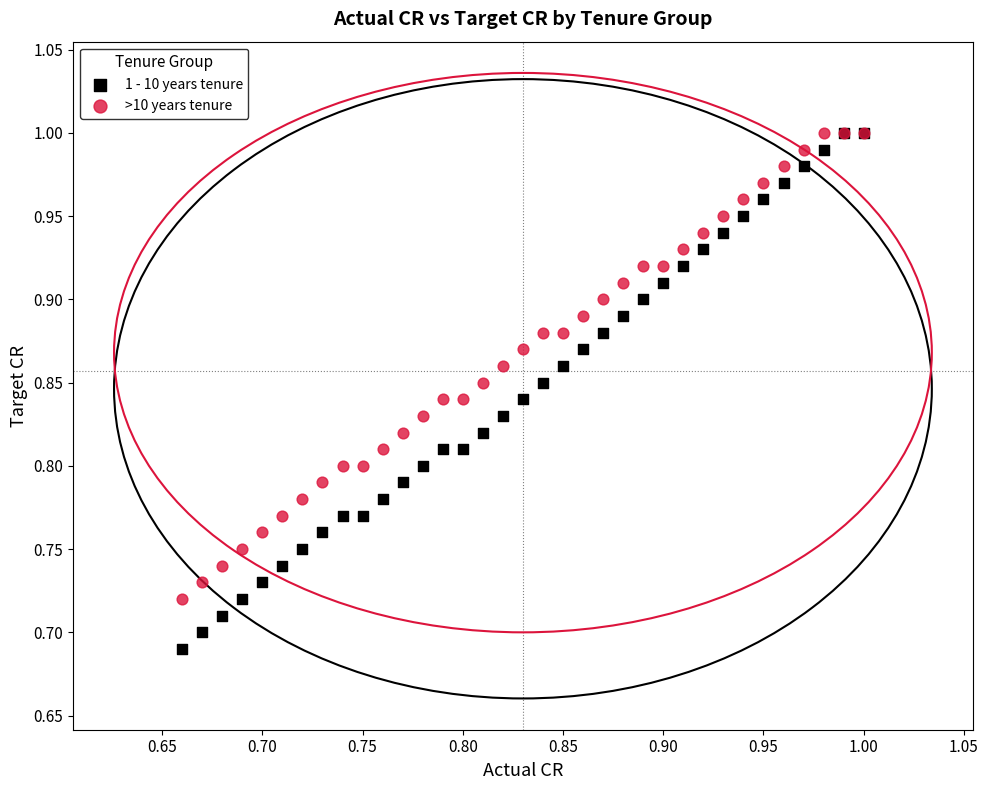

Which series has the largest Y range (max minus min)?

1 - 10 years tenure